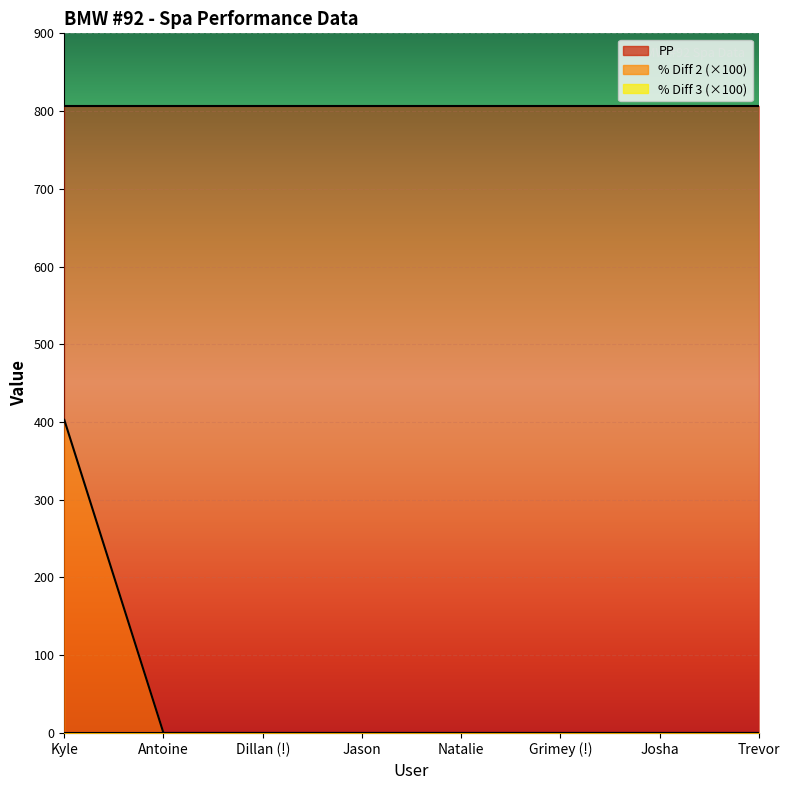

What position from the left is Trevor?

8